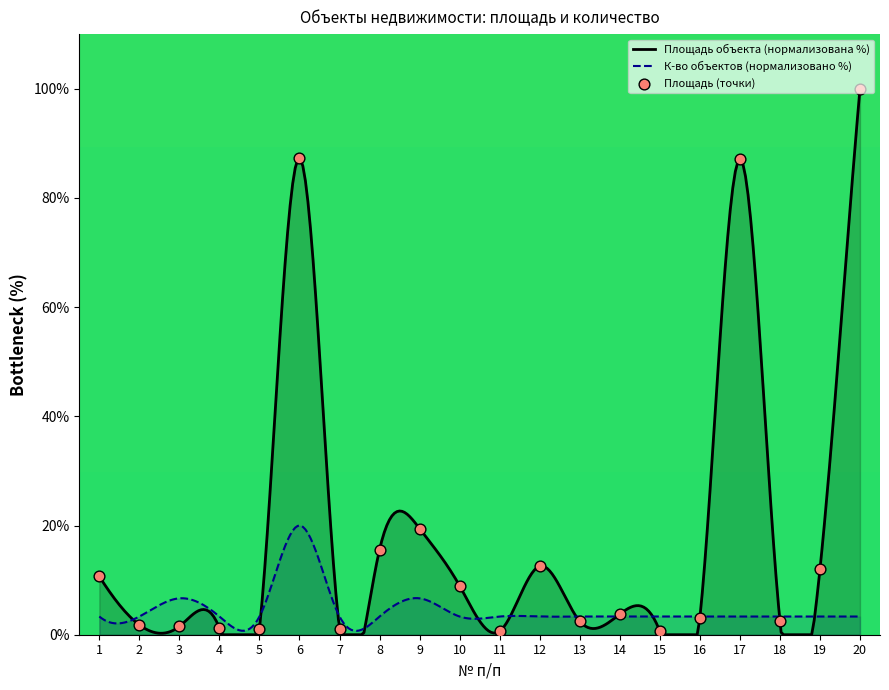

Between 8 and 11, which is larger?

8